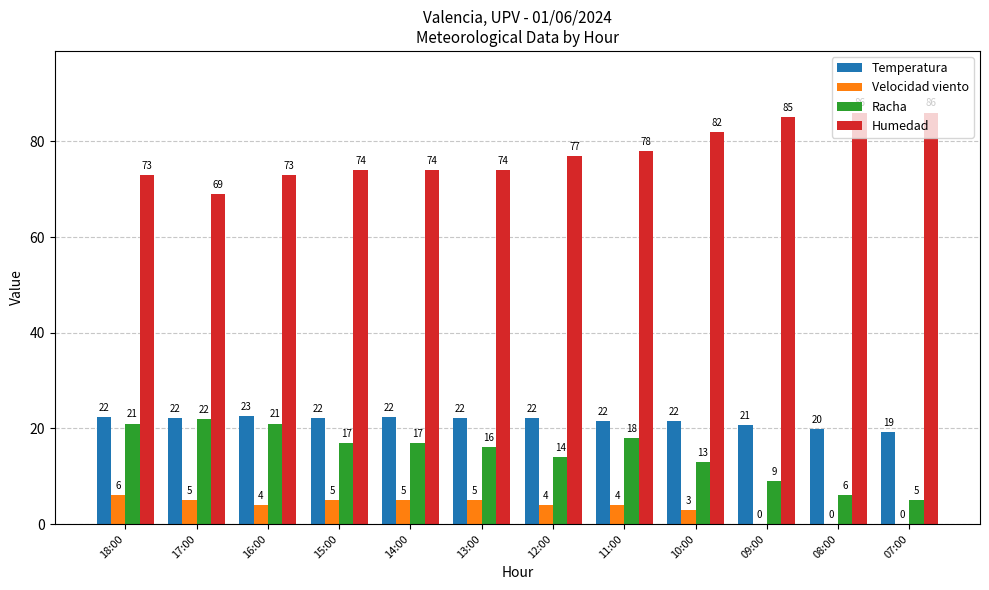

What is the total value across all series at 11:00?

121.5